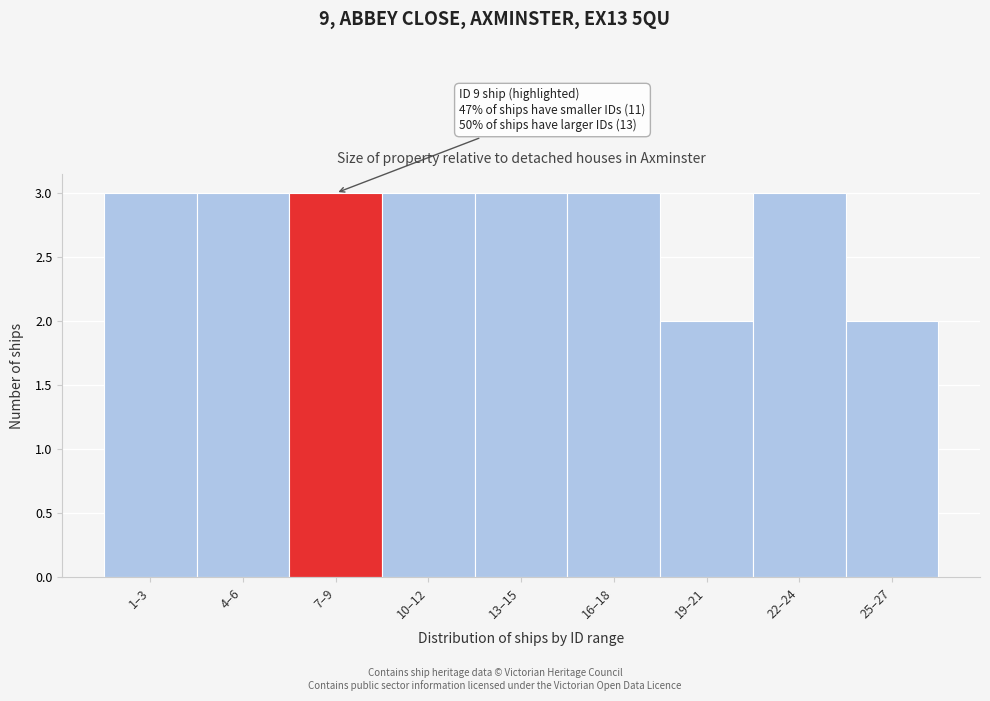

Reading left to right, what are all the values shown in this chart?

1–3=3	4–6=3	7–9=3	10–12=3	13–15=3	16–18=3	19–21=2	22–24=3	25–27=2